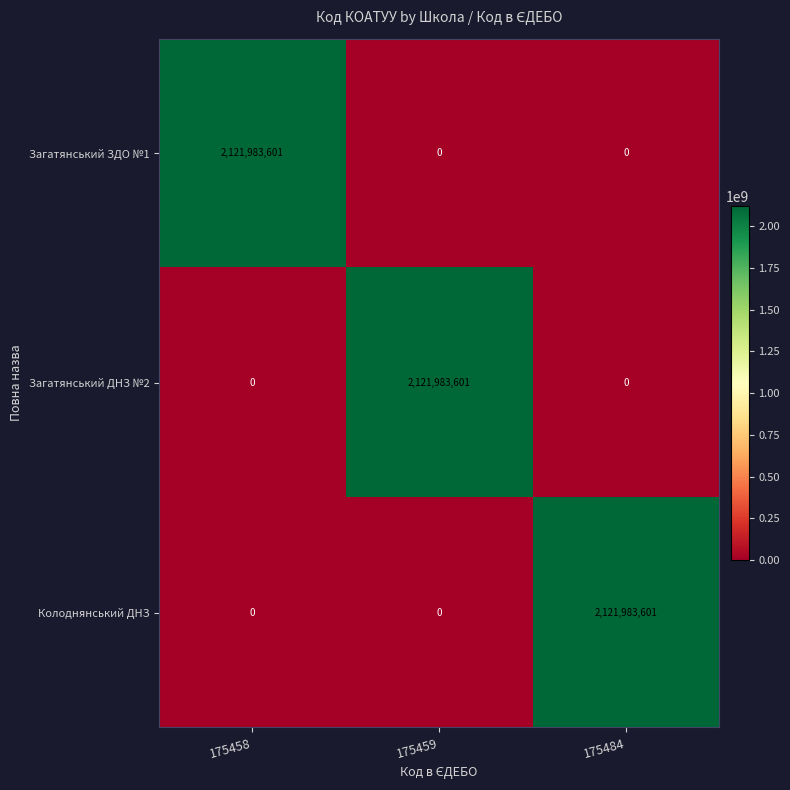

The Загатянський ДНЗ №2 series shows 2121983601 at 175459. True or false?

True